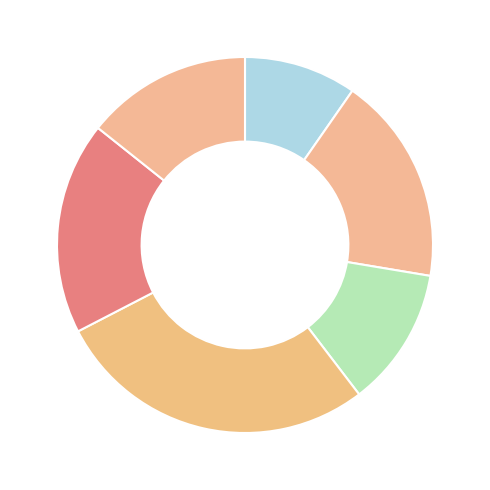

How many segments does this pie chart have?

6